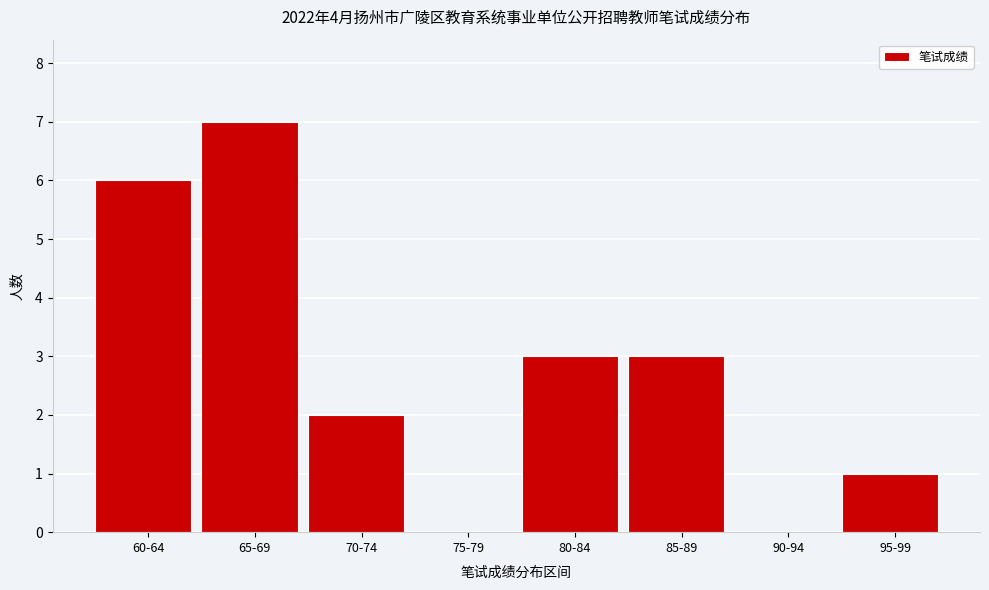

Reading left to right, what are all the values shown in this chart?

60-64=6	65-69=7	70-74=2	75-79=0	80-84=3	85-89=3	90-94=0	95-99=1